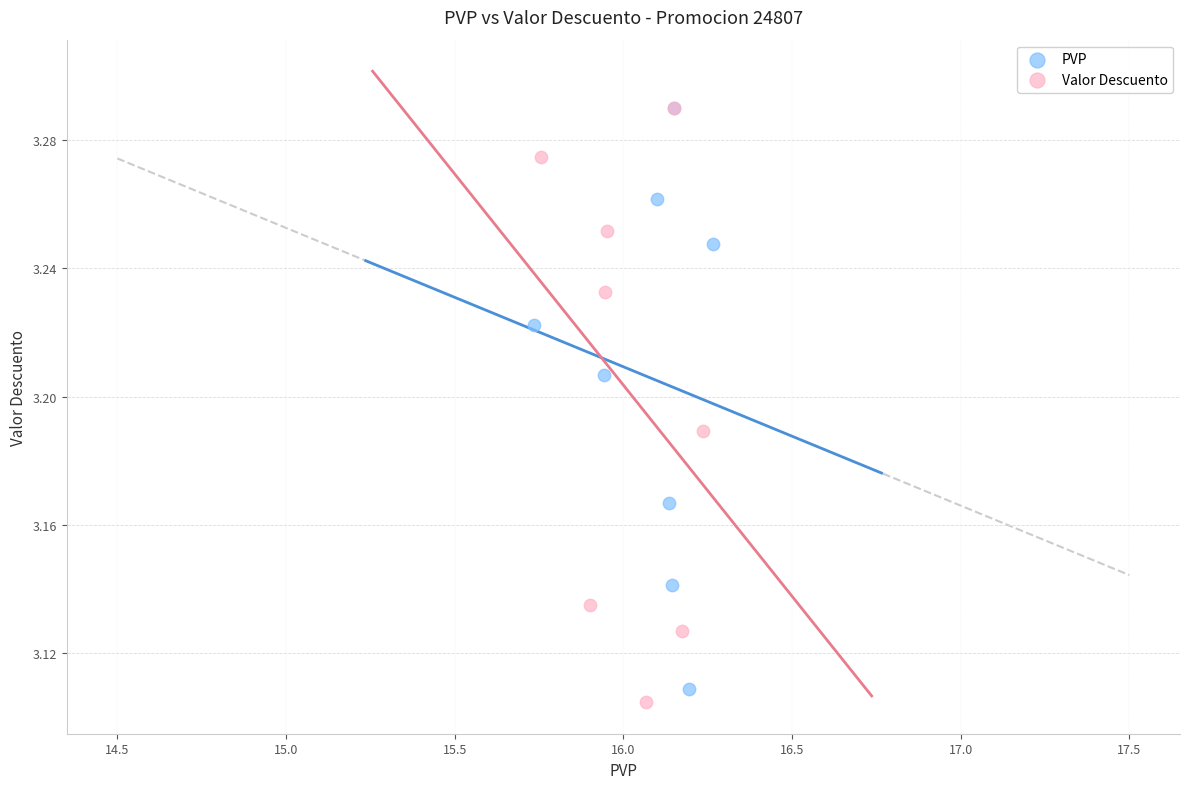

What are all the series names shown in the legend?

PVP, Valor Descuento